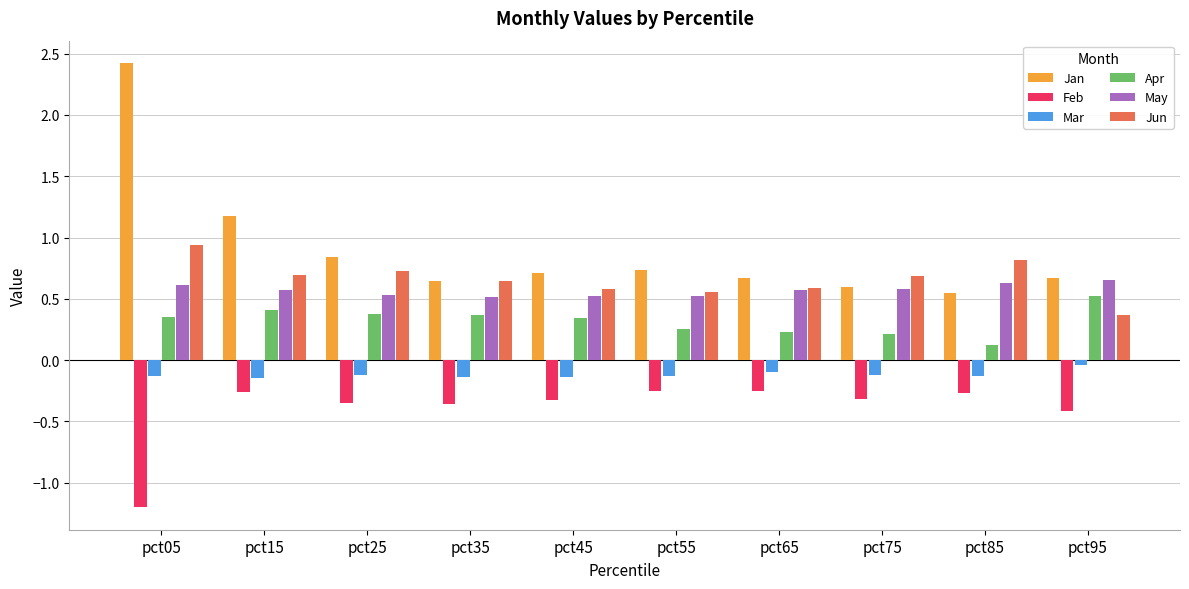

Read the Jun value at pct95.

0.4